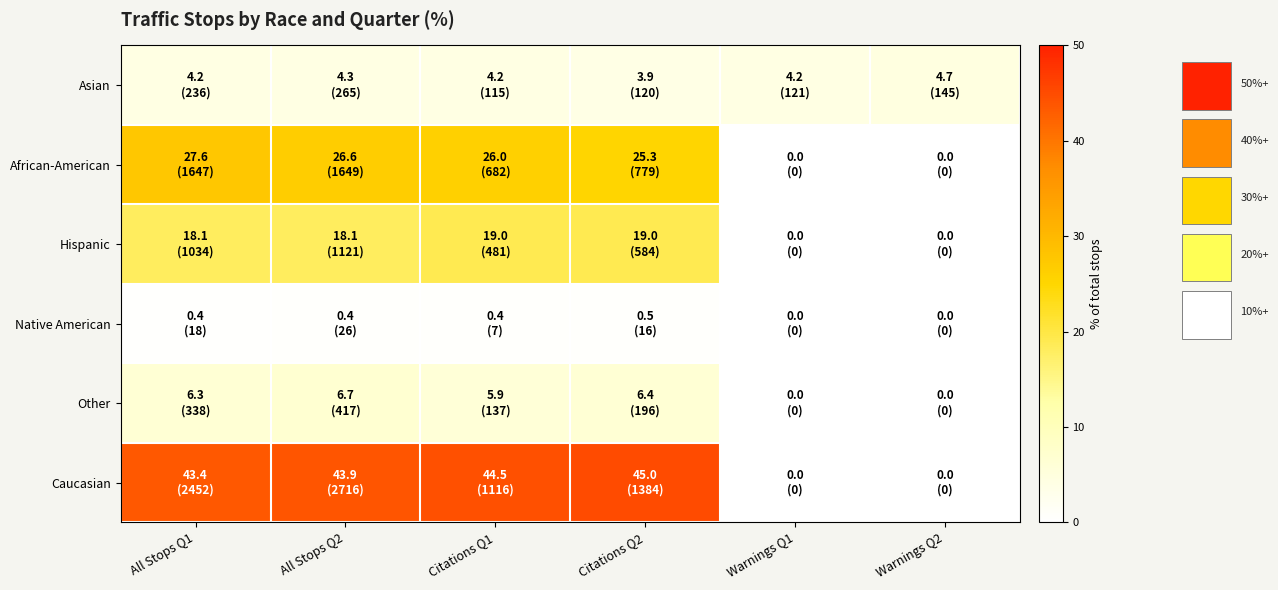

What is the total value across all series at Citations Q2?

100.0